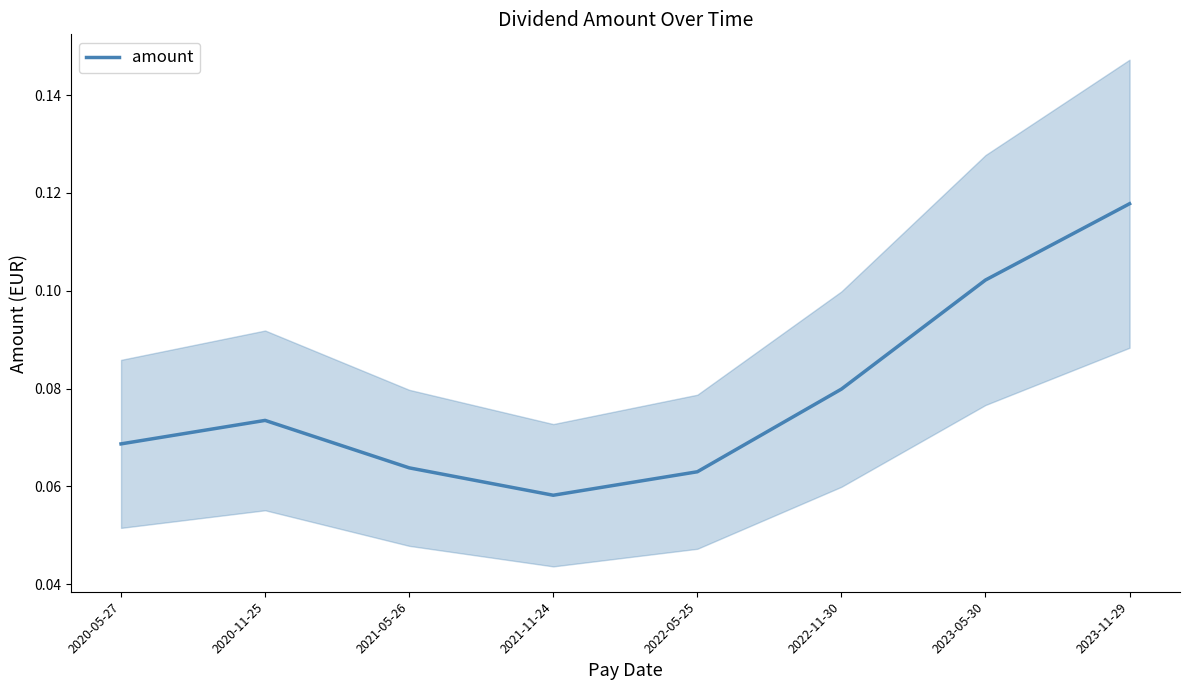

True or false: the data shows 0.1 at 2020-05-27.

True